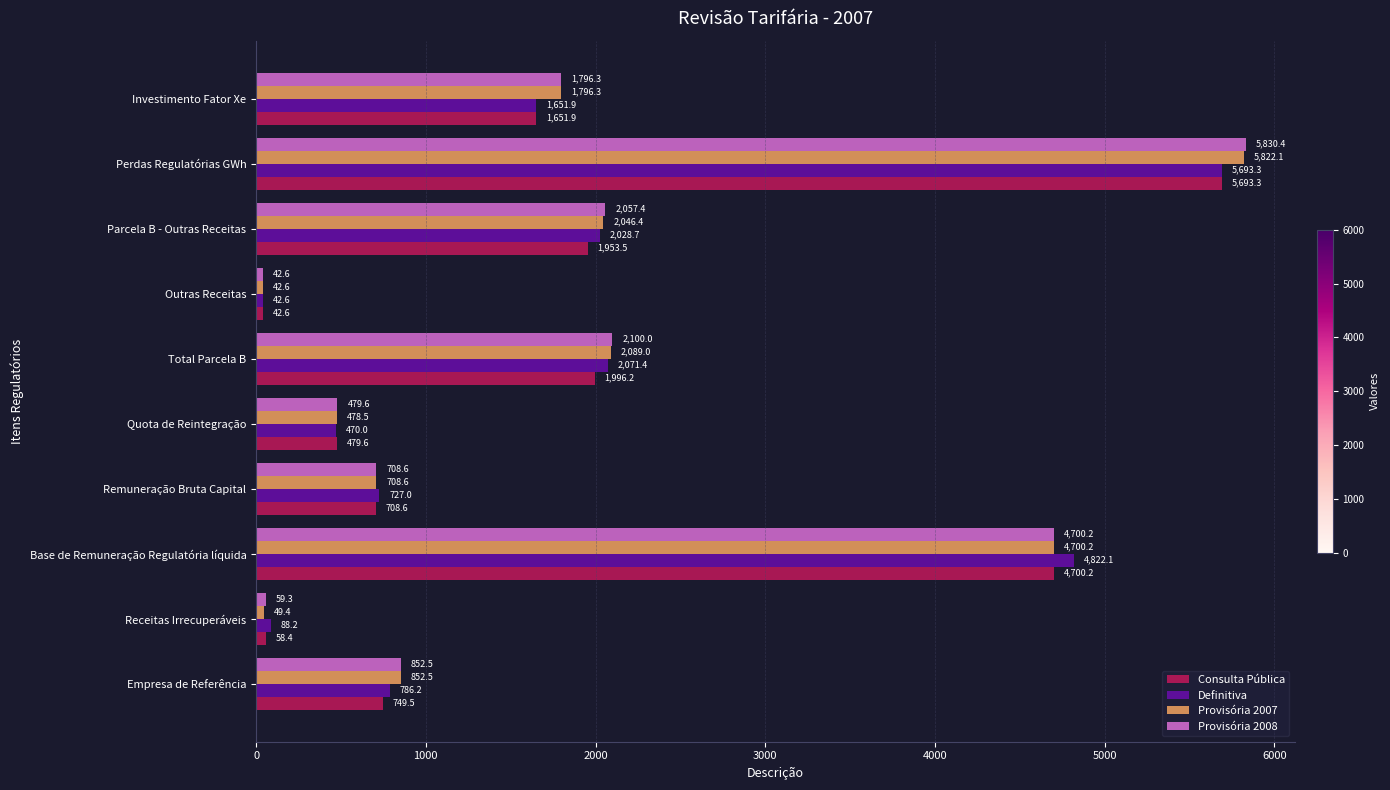

What are all the series names shown in the legend?

Consulta Pública, Definitiva, Provisória 2007, Provisória 2008